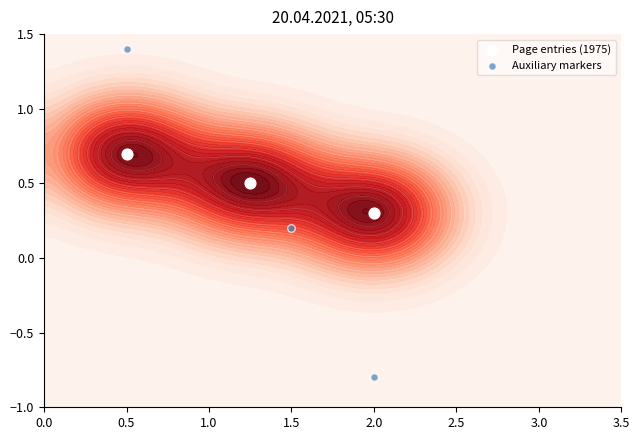

What is the minimum value for Page entries (1975)?

0.3